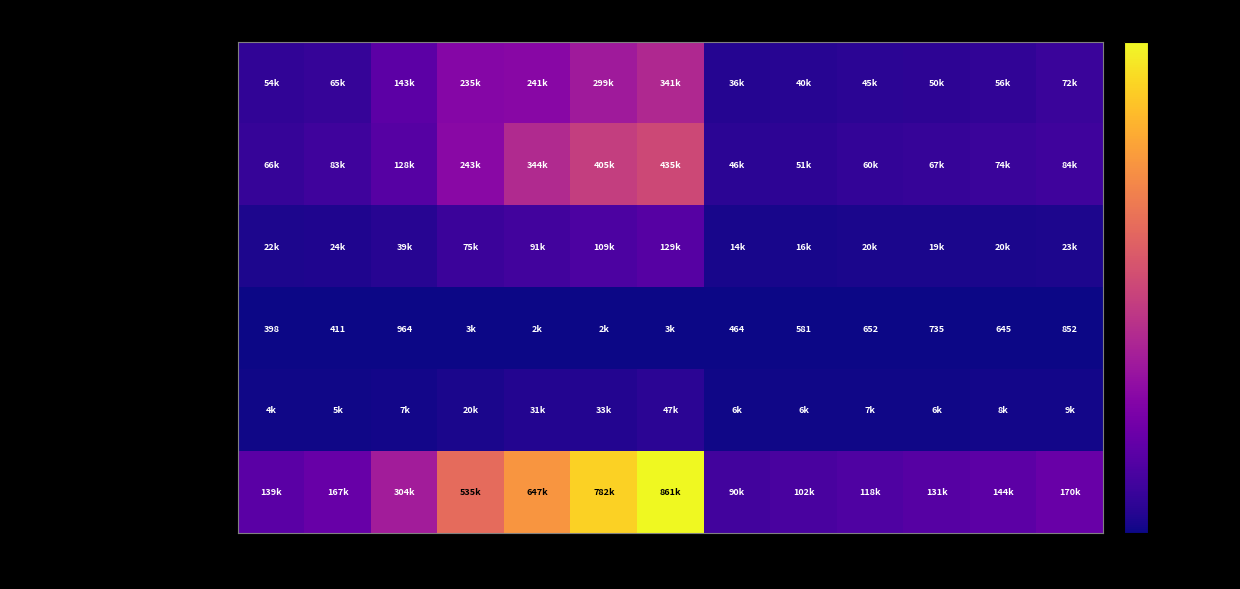

True or false: Property income receivable has a value of 964.0 at 2011.

True